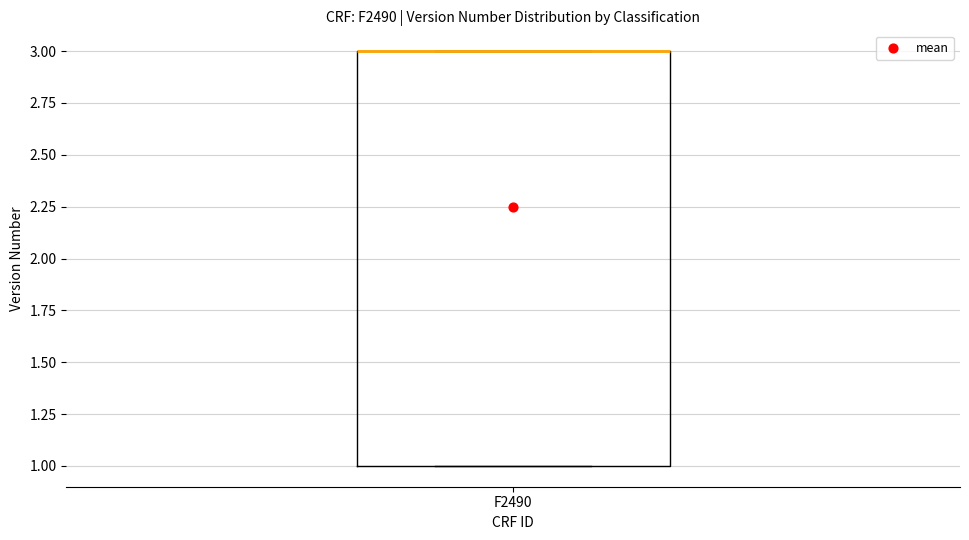

Where is the upper edge of the box for F2490 on the y-axis? The values are not printed on the chart, so give them approximately, as read against the axis.

3